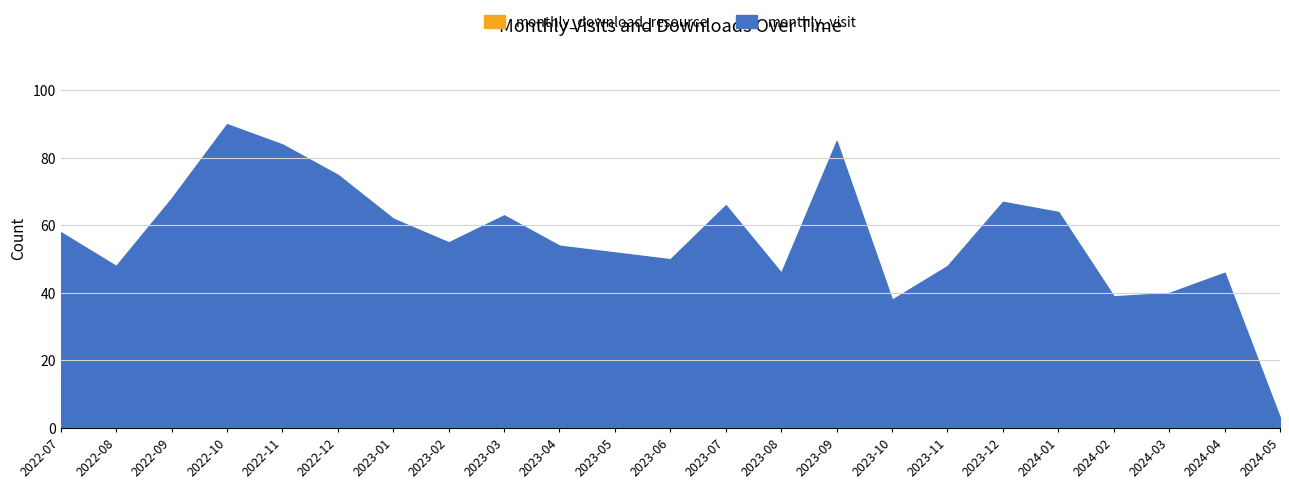

How many lines are shown in the chart?

2